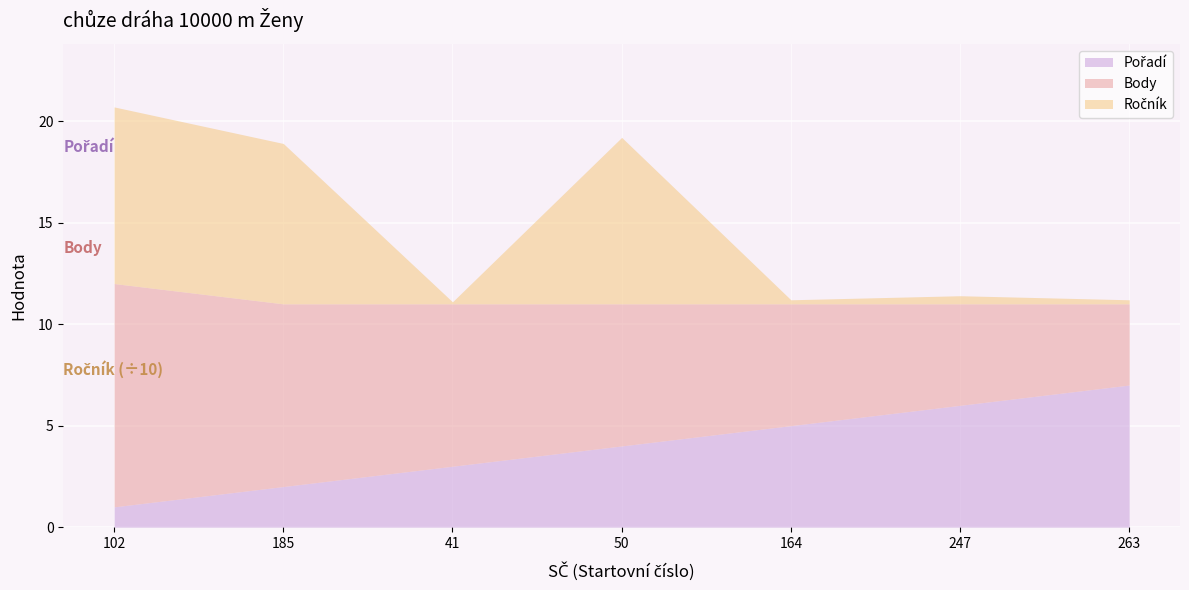

What is the total value across all series at 185?

18.9